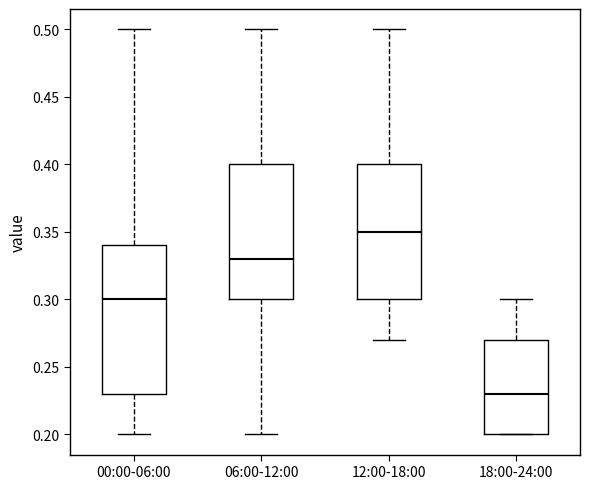

Which box's median line is the lowest?

18:00-24:00